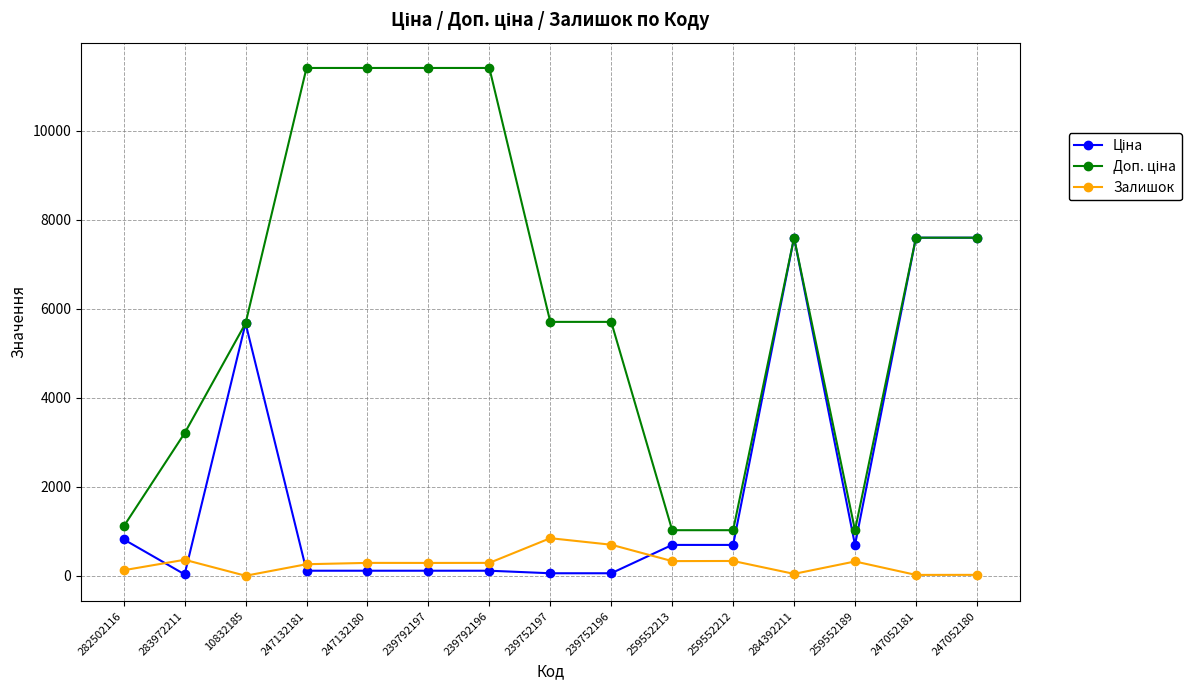

At which category does Залишок reach its first local valley?

10832185